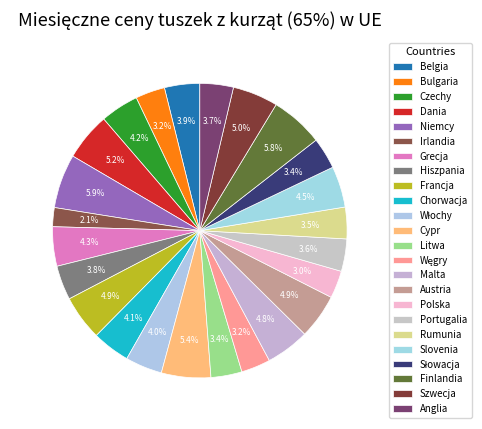

Does any single category account for the majority?

No